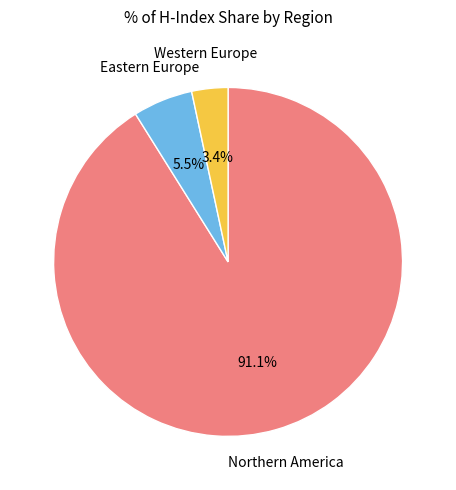

Is there any slice that represents more than half of the pie?

Yes